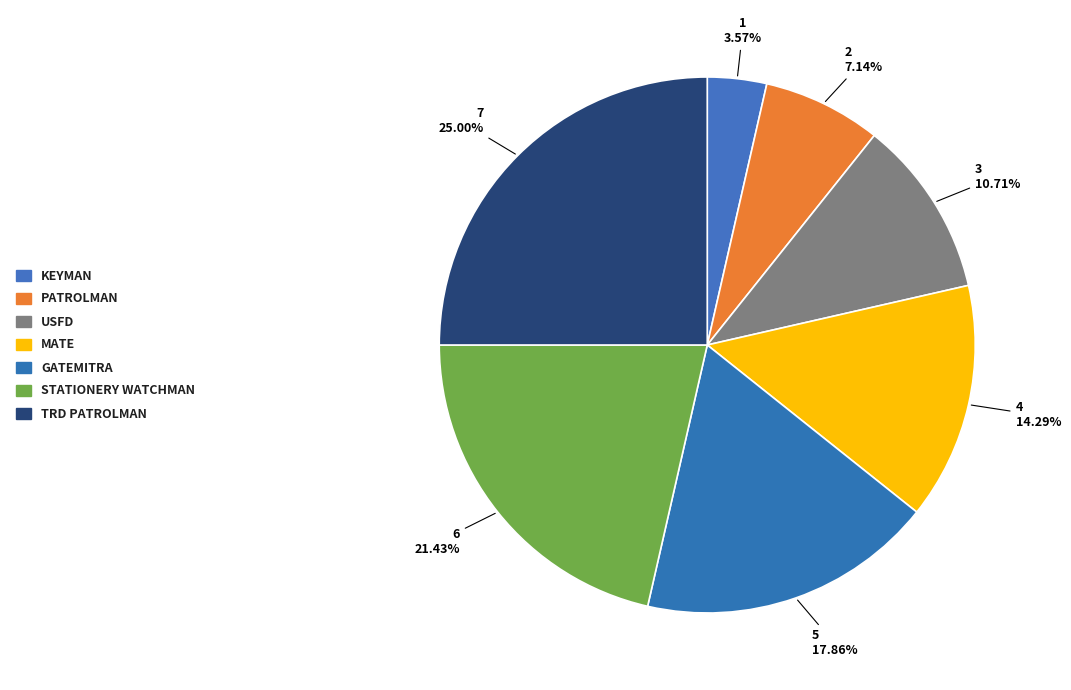

The USFD slice represents 1% of the pie. True or false?

False